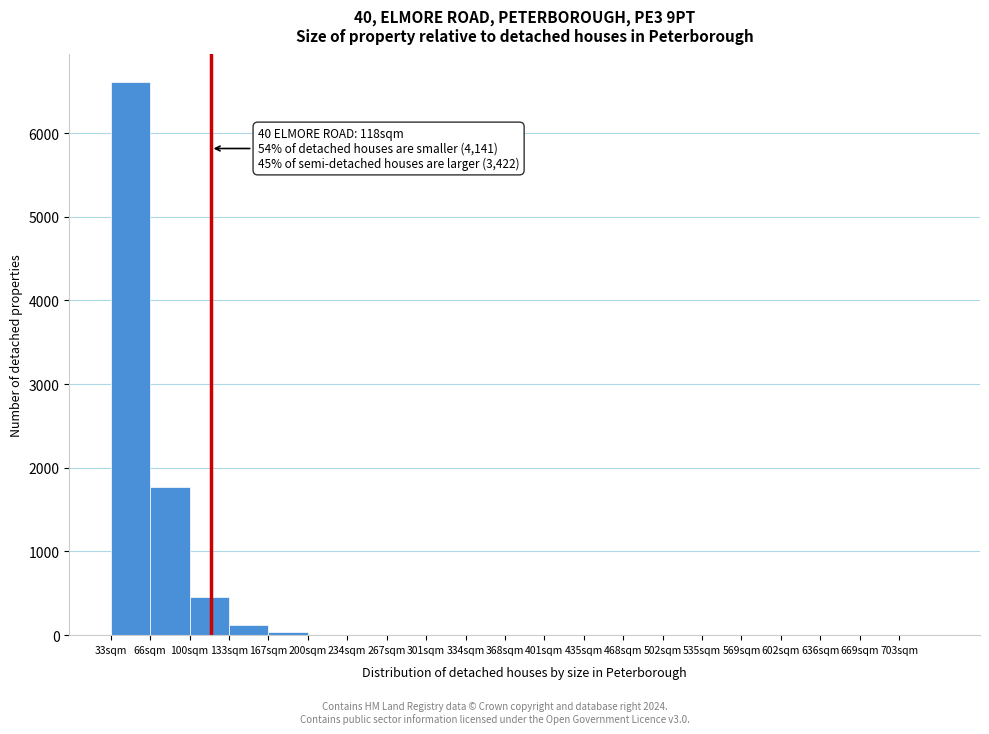

Which range on the x-axis has the tallest bar?

33.0 to 66.5